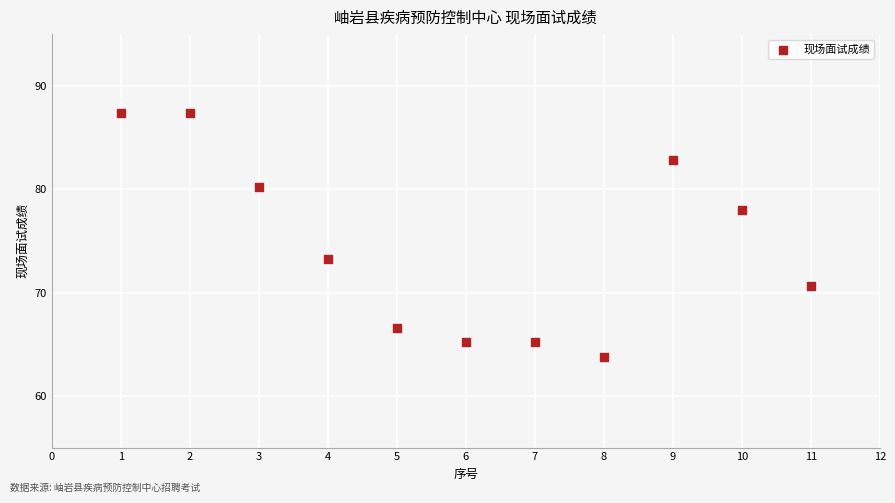

What Y value in the scatter plot is closest to 75?

73.2